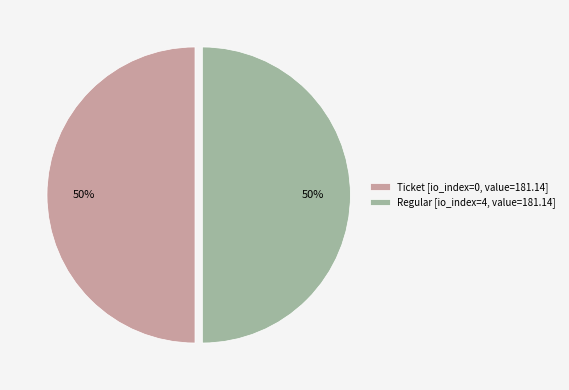

How many segments does this pie chart have?

2